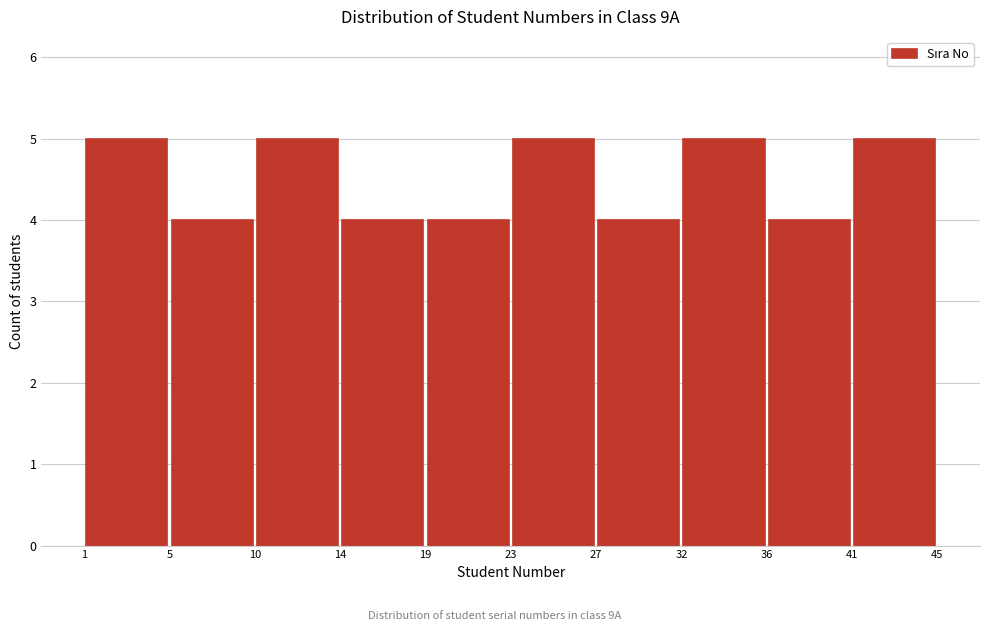

How tall is the bar that spans 5 to 10 on the x-axis? The values are not printed on the chart, so give them approximately, as read against the axis.

4